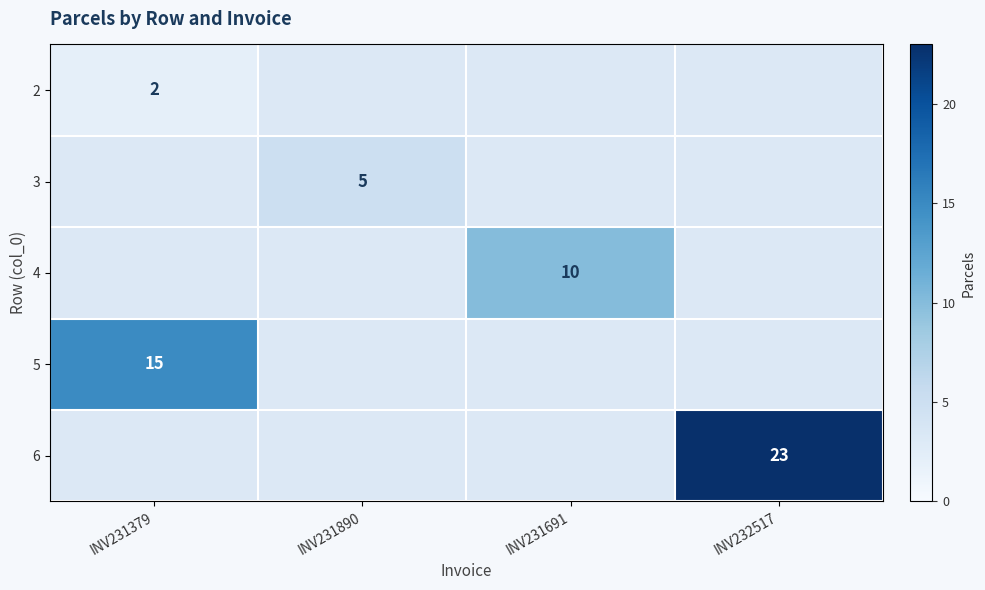

Which has a higher value, INV231379 or INV231691?

INV231691